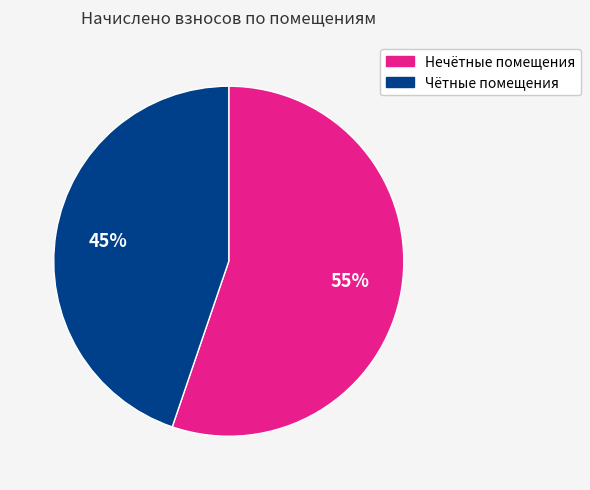

Does any single category account for the majority?

Yes